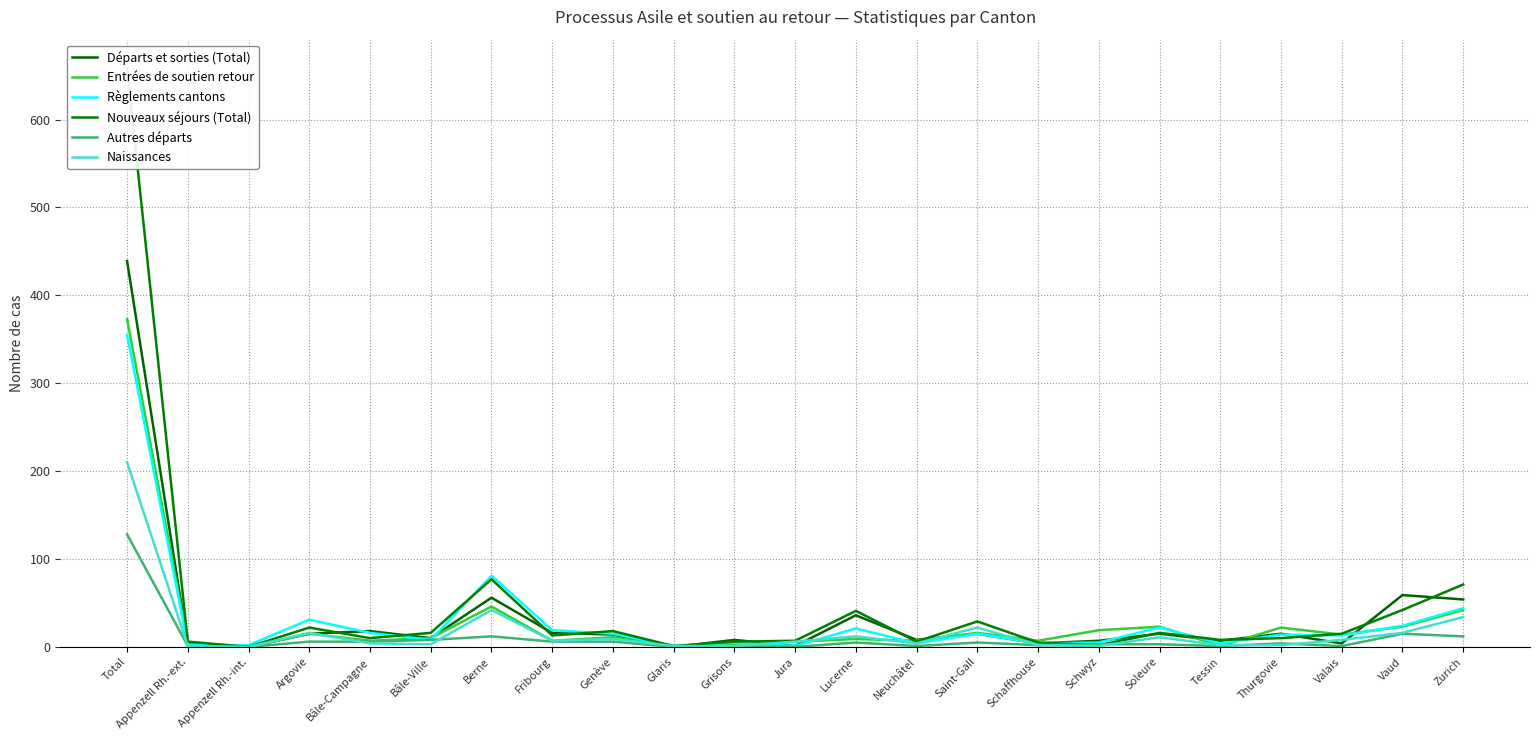

What is the difference between the maximum and minimum values in the Règlements cantons series?

354